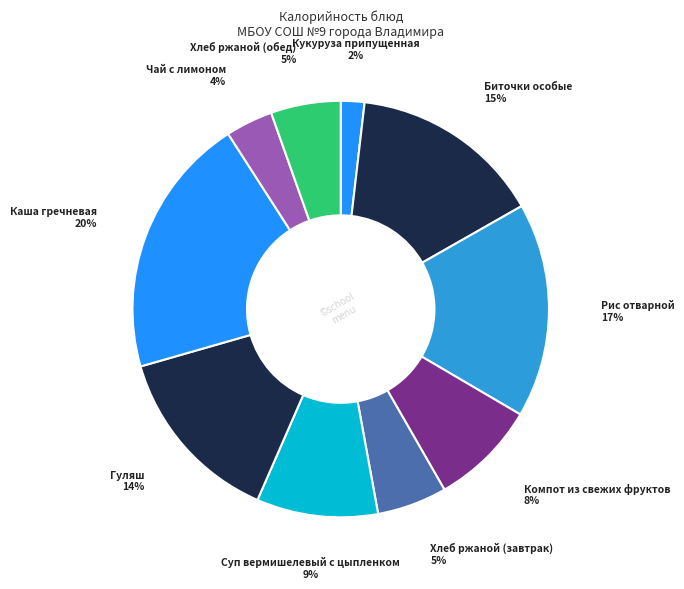

To the nearest percent, what is the difference between the Компот из свежих фруктов and Хлеб ржаной (обед) slice percentages?

3%